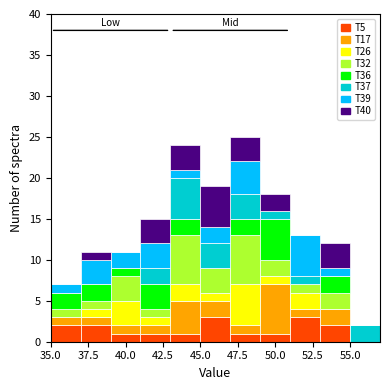

What is the total height of the stacked bar covering 47 to 49 on the x-axis? The values are not printed on the chart, so give them approximately, as read against the axis.

25